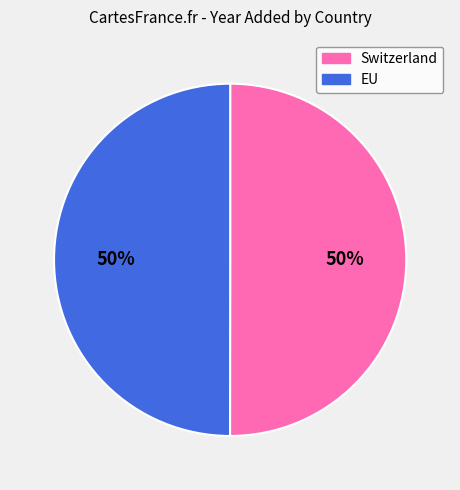

How many slices are in this pie chart?

2